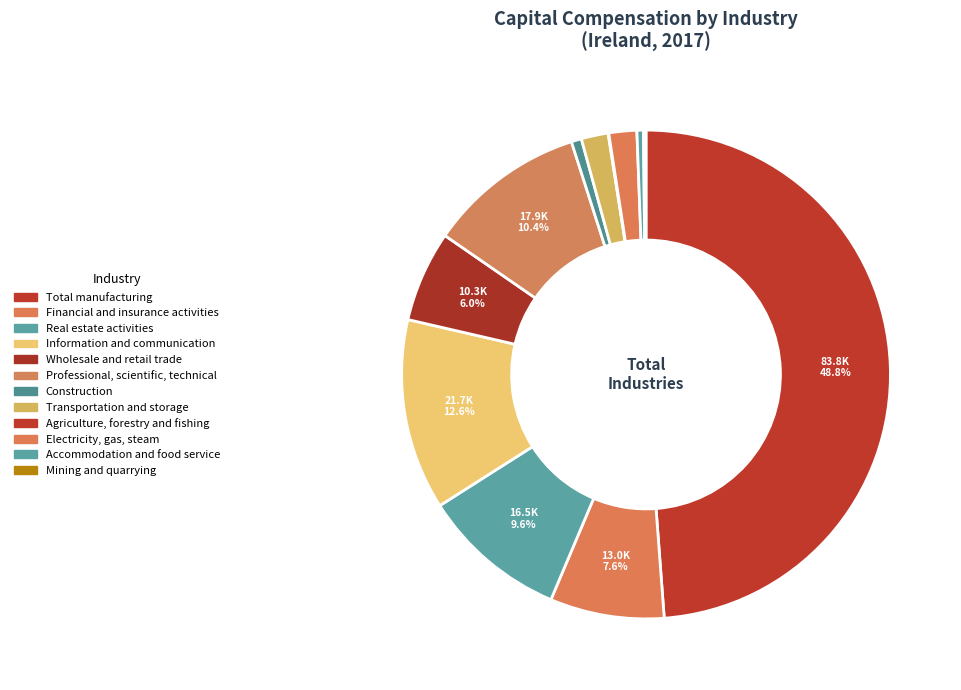

To the nearest percent, what is the average slice percentage?

8%